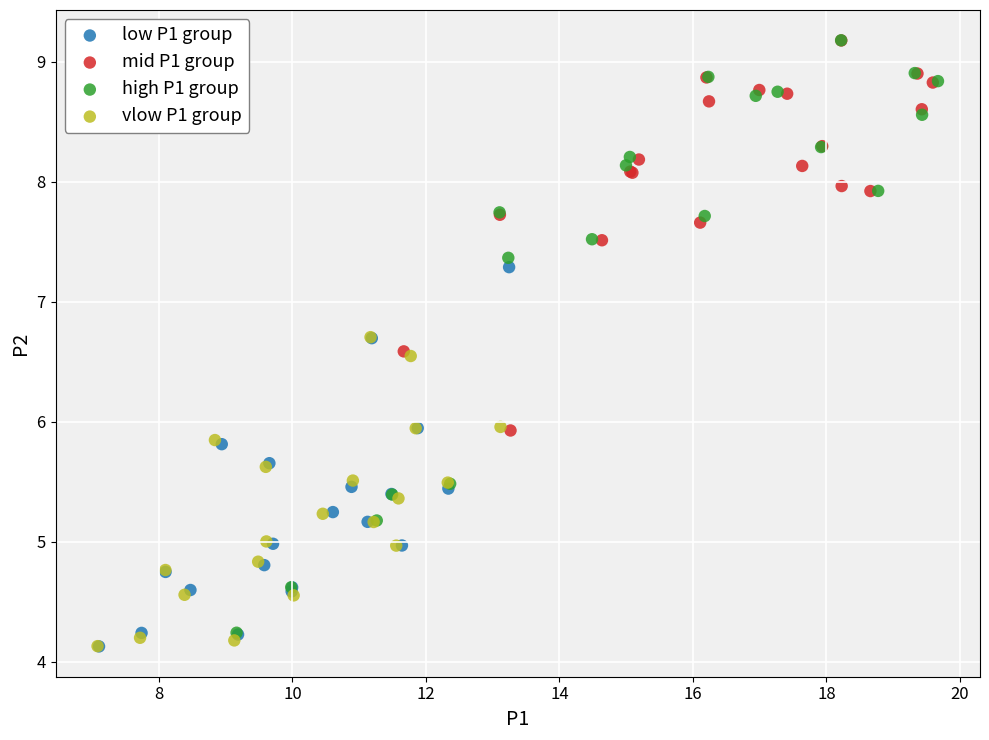

Which series has the largest Y range (max minus min)?

high P1 group